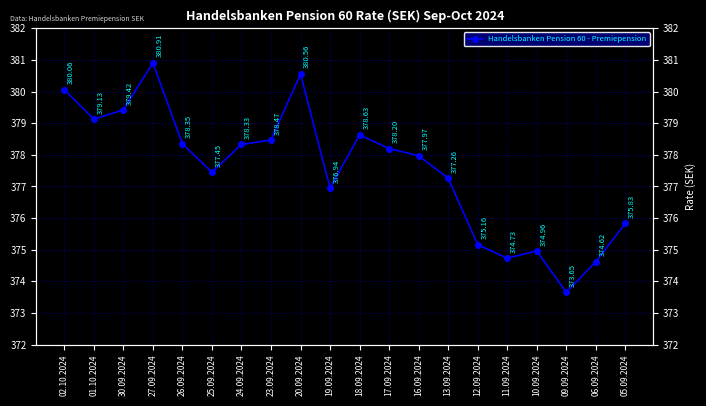

The chart shows a value of 638.0 at 20.09.2024. True or false?

False